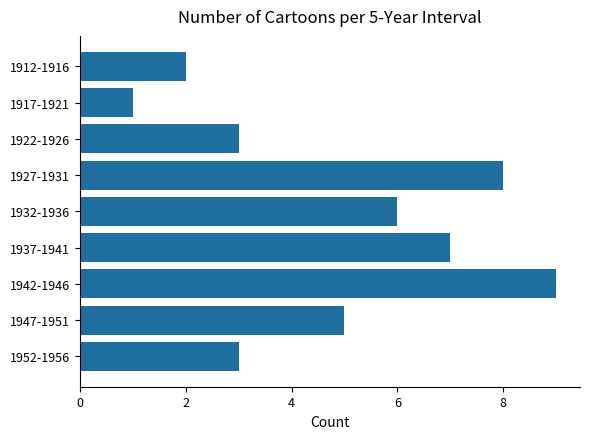

What value does the data have at 1932-1936?

6